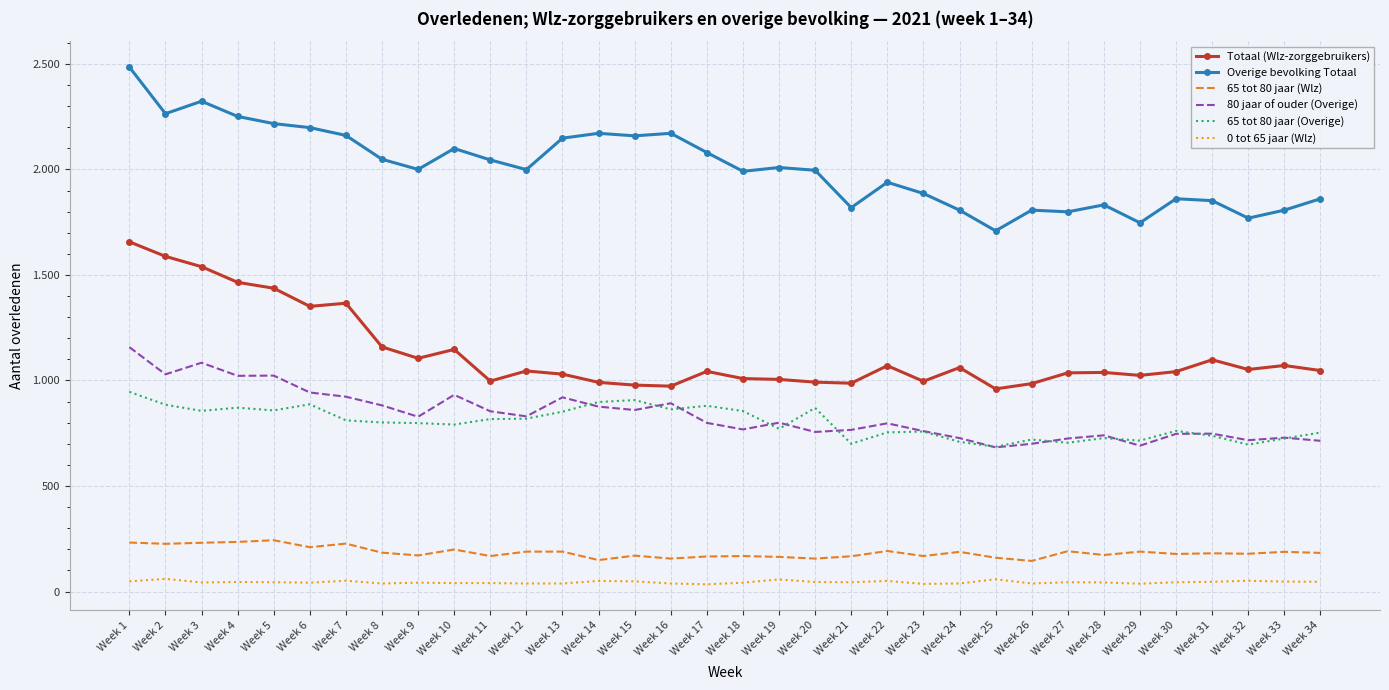

What is the difference between the maximum and minimum values in the 65 tot 80 jaar (Overige) series?

260